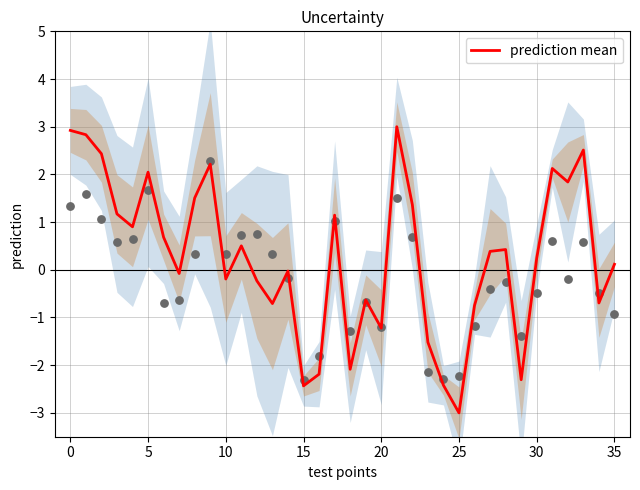

What is the change in value from 20 to 26?

+0.5